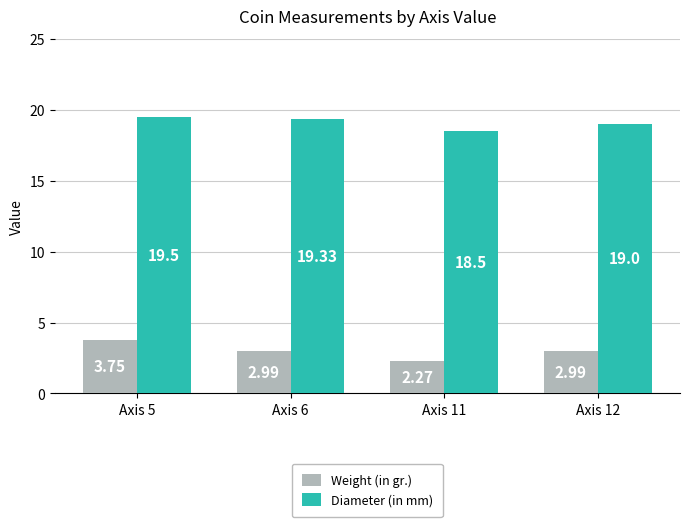

What is the difference between the Weight (in gr.) values at Axis 12 and Axis 5?

0.8